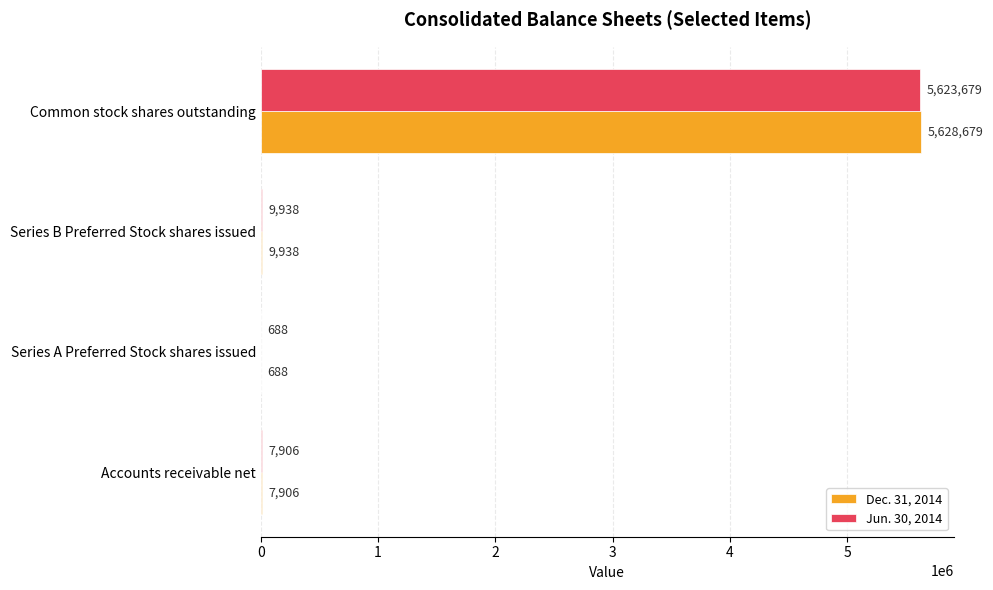

At which category is the sum across all series the highest?

Common stock shares outstanding